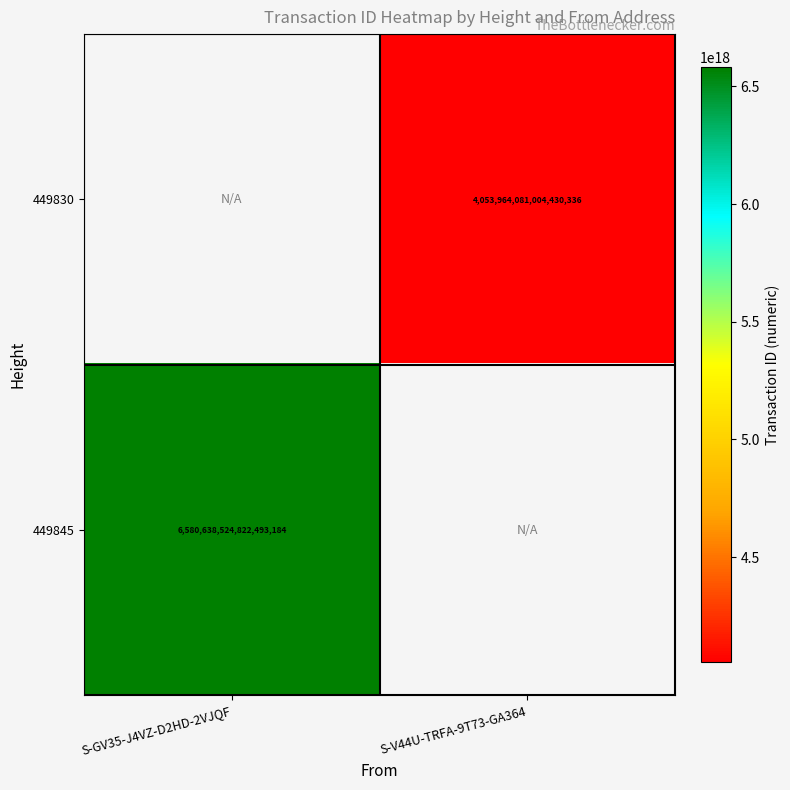

True or false: 449845 has a value of 2756923508836429312 at S-GV35-J4VZ-D2HD-2VJQF.

False